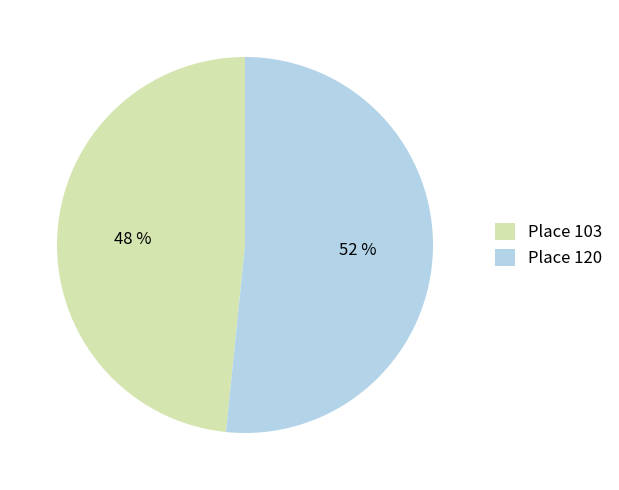

Combined, do Place 120 and Place 103 account for over 50%?

Yes